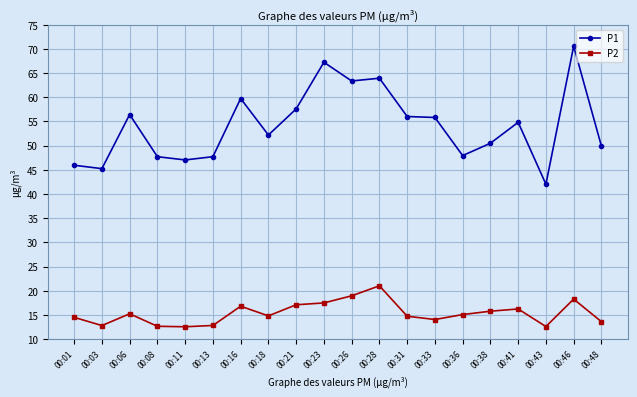

True or false: P1 and P2 intersect in this chart.

False